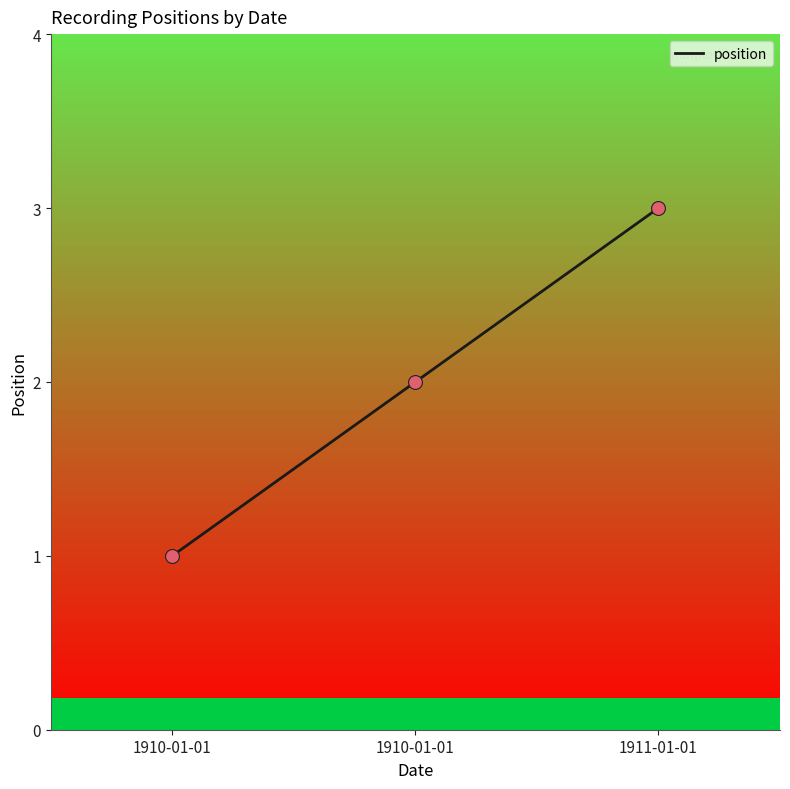

Between 1911-01-01 and 1910-01-01, which is larger?

1911-01-01